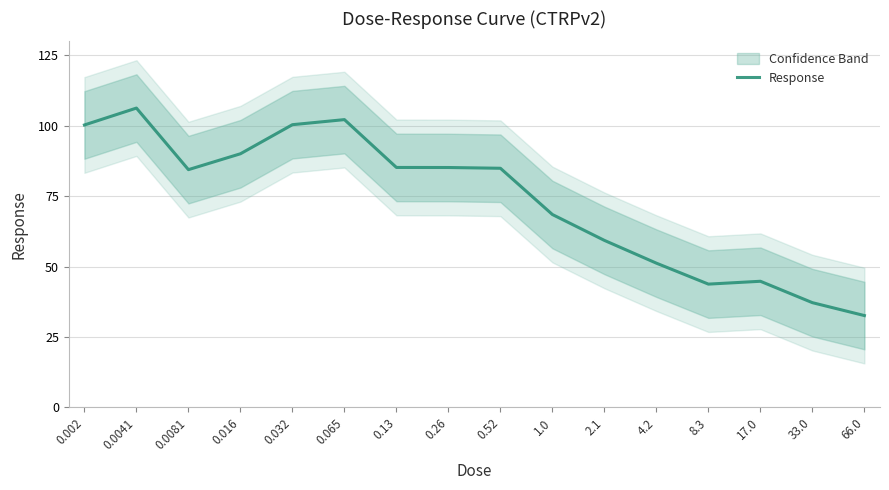

Where does the data first go above 84?

0.002